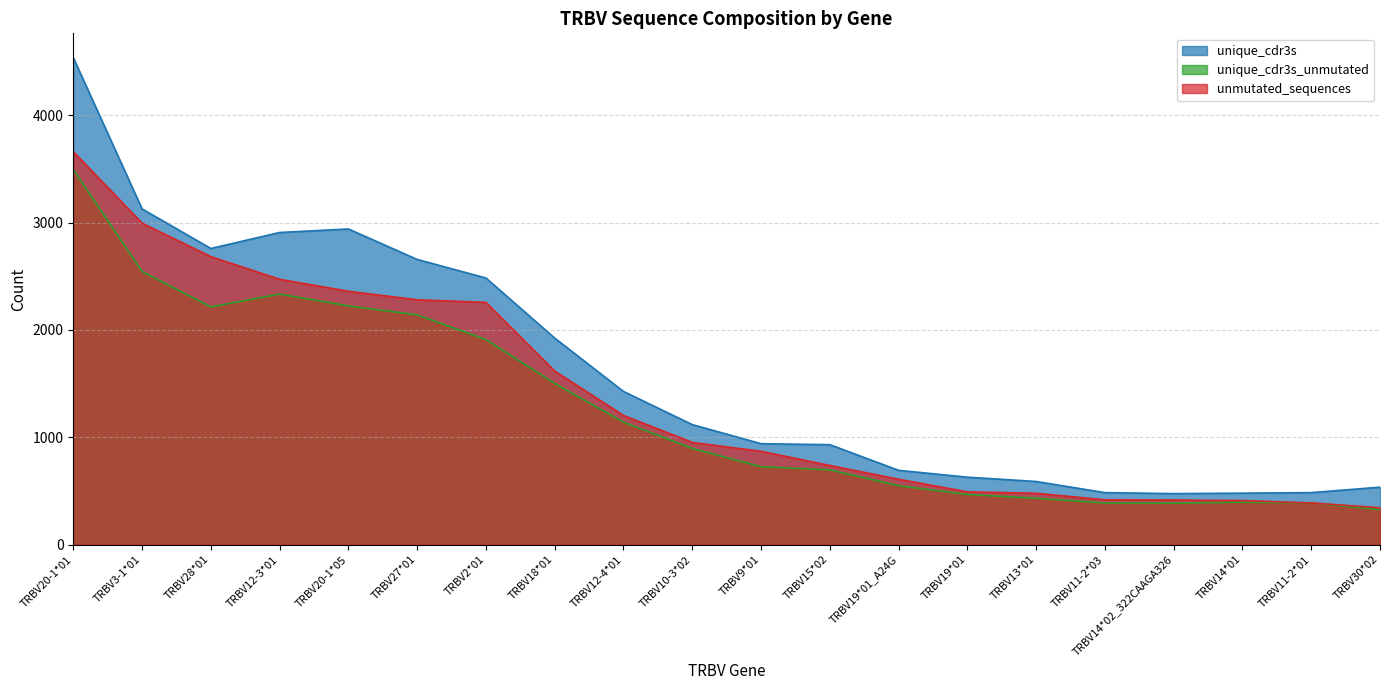

The value of unique_cdr3s at TRBV3-1*01 is 3128. True or false?

True